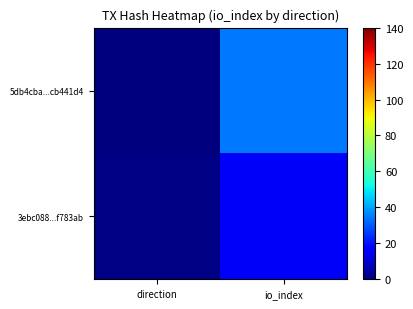

Reading left to right, list all the values displayed in this chart.

5db4cba...cb441d4: direction=0	io_index=34
3ebc088...f783ab: direction=1	io_index=15